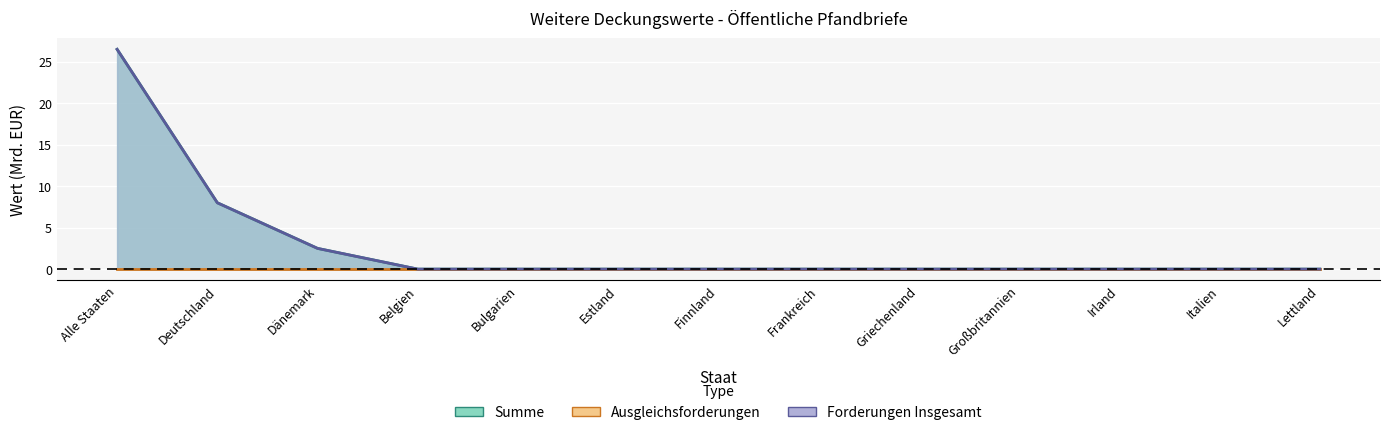

Which category has the lowest value in the Forderungen Insgesamt series?

Belgien